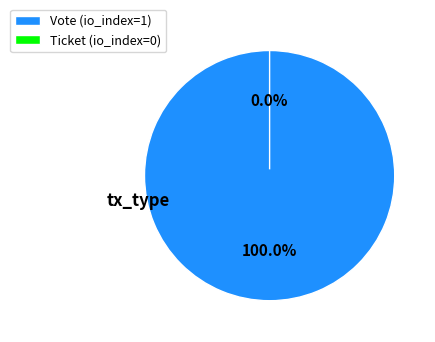

What percentage do Vote and Ticket together represent?

100.0%